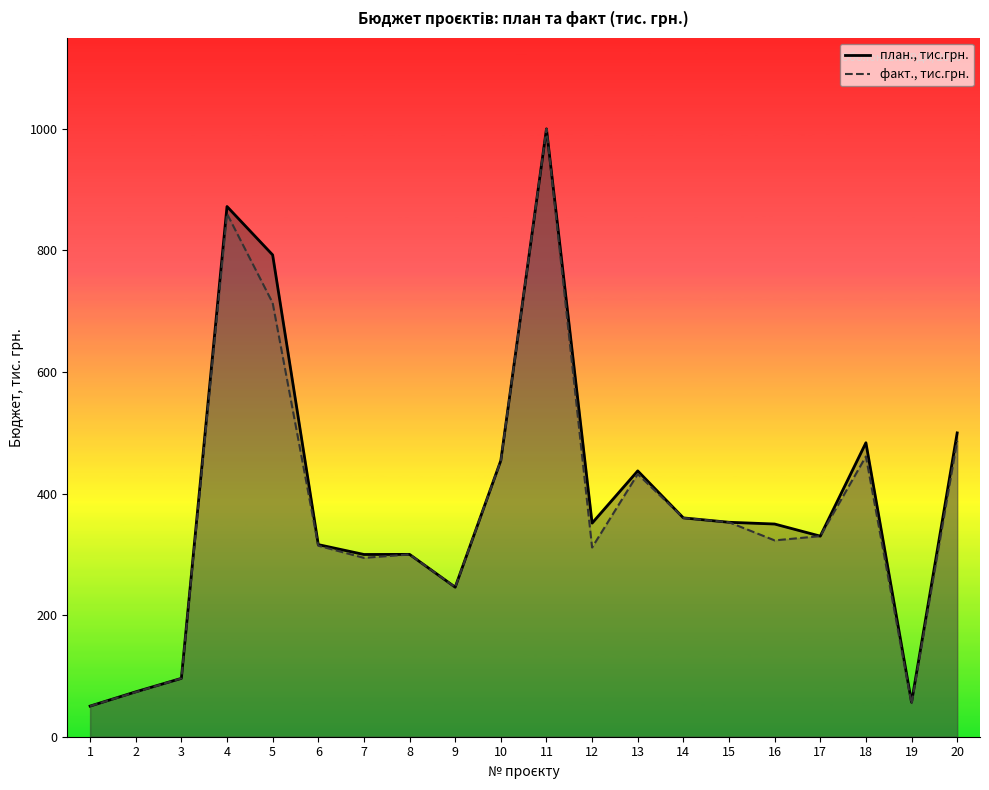

Which label corresponds to the largest value in the chart?

11